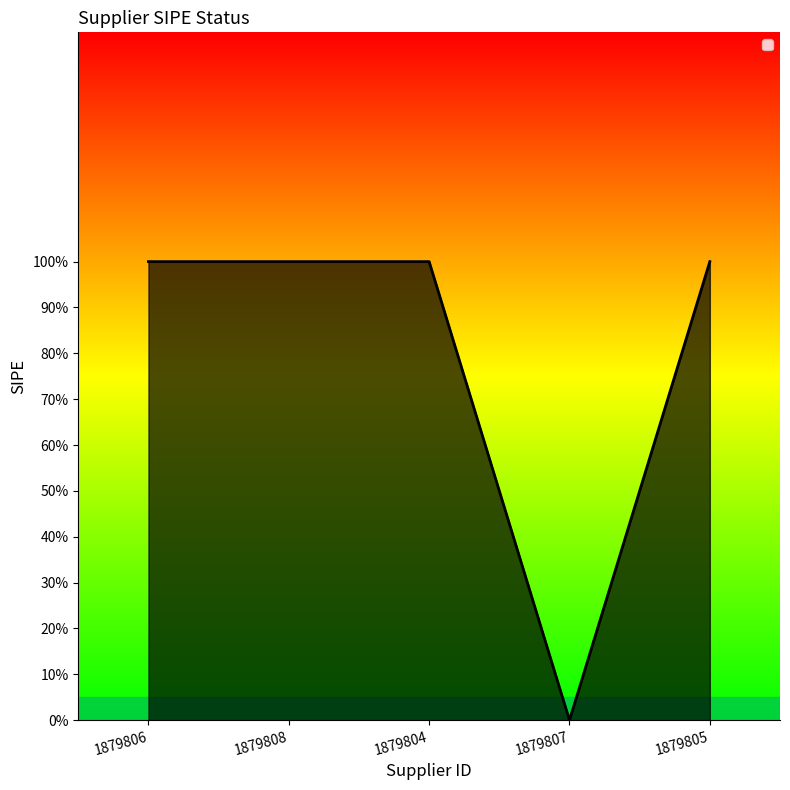

Read the value at 1879805.

1